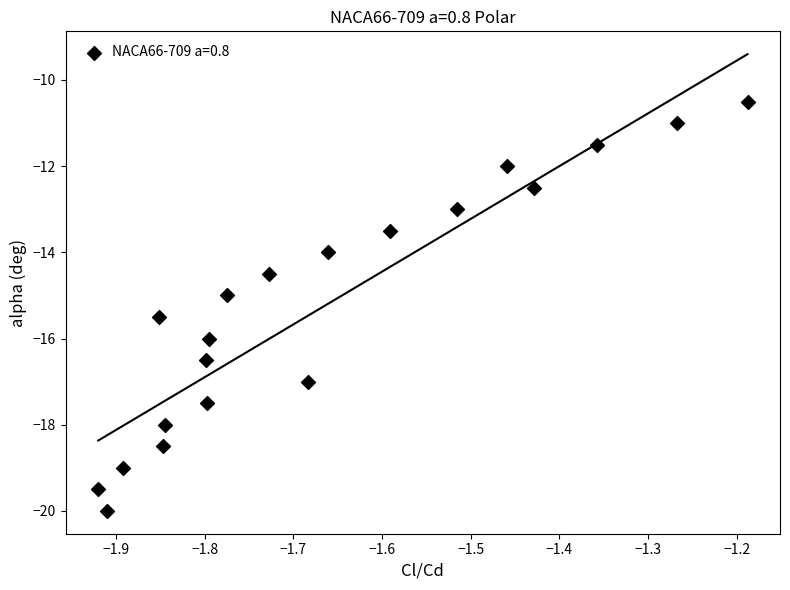

What is the range of X values (max minus min)?

0.7